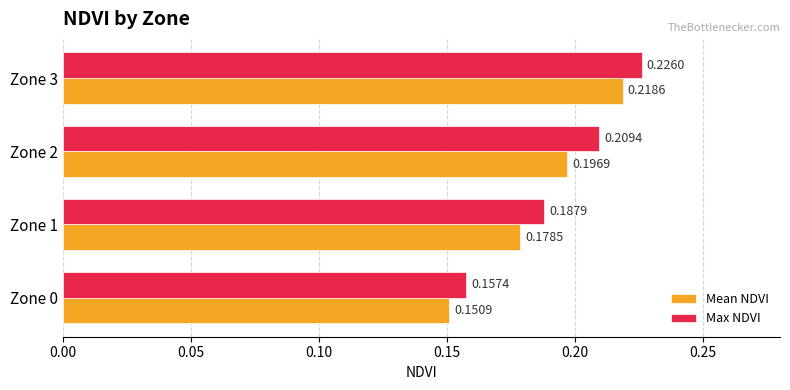

Which series changed the most between Zone 0 and Zone 3?

Max NDVI